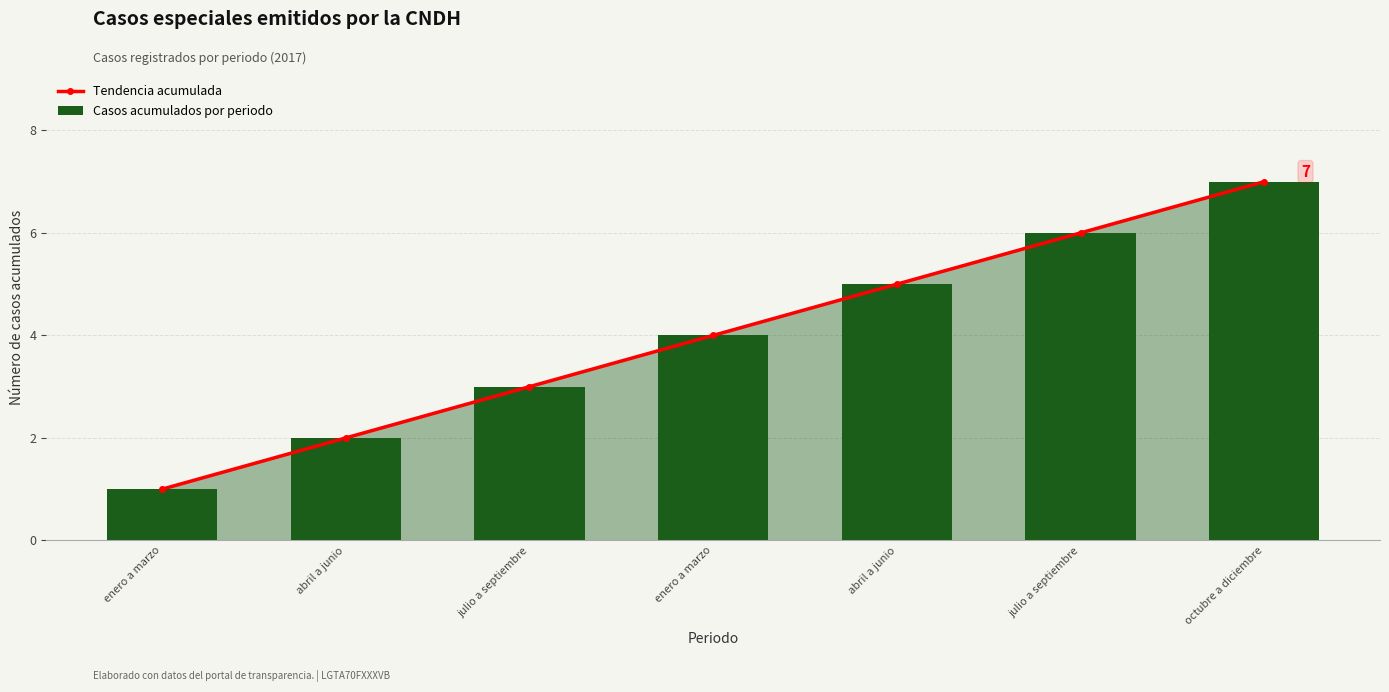

At which category does the chart reach its peak across all series?

octubre a diciembre